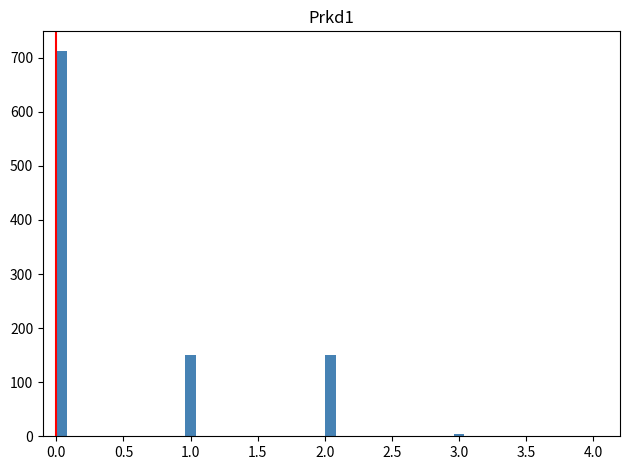

Around what value on the x-axis is the tallest bar? Give the approximate position of its centre, as read against the axis.

0.05